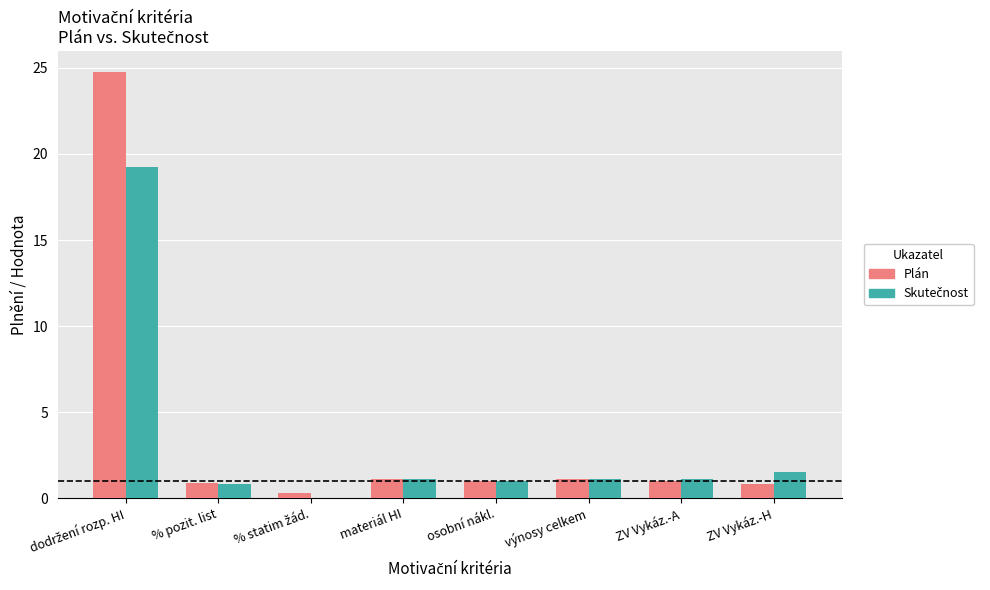

What is the sum of the Plán values at ZV Vykáz.-A and ZV Vykáz.-H?

1.9